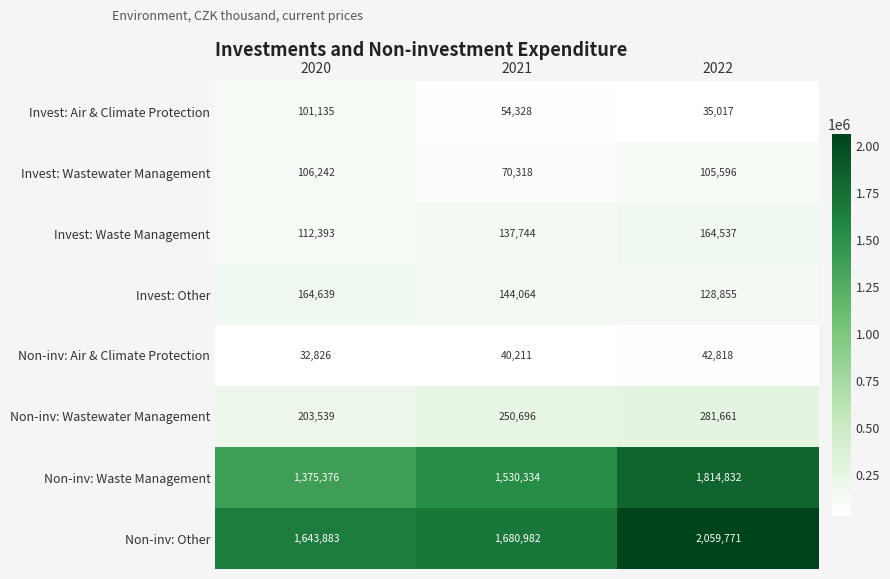

List the labels in order of Non-inv: Wastewater Management value, largest first.

2022, 2021, 2020